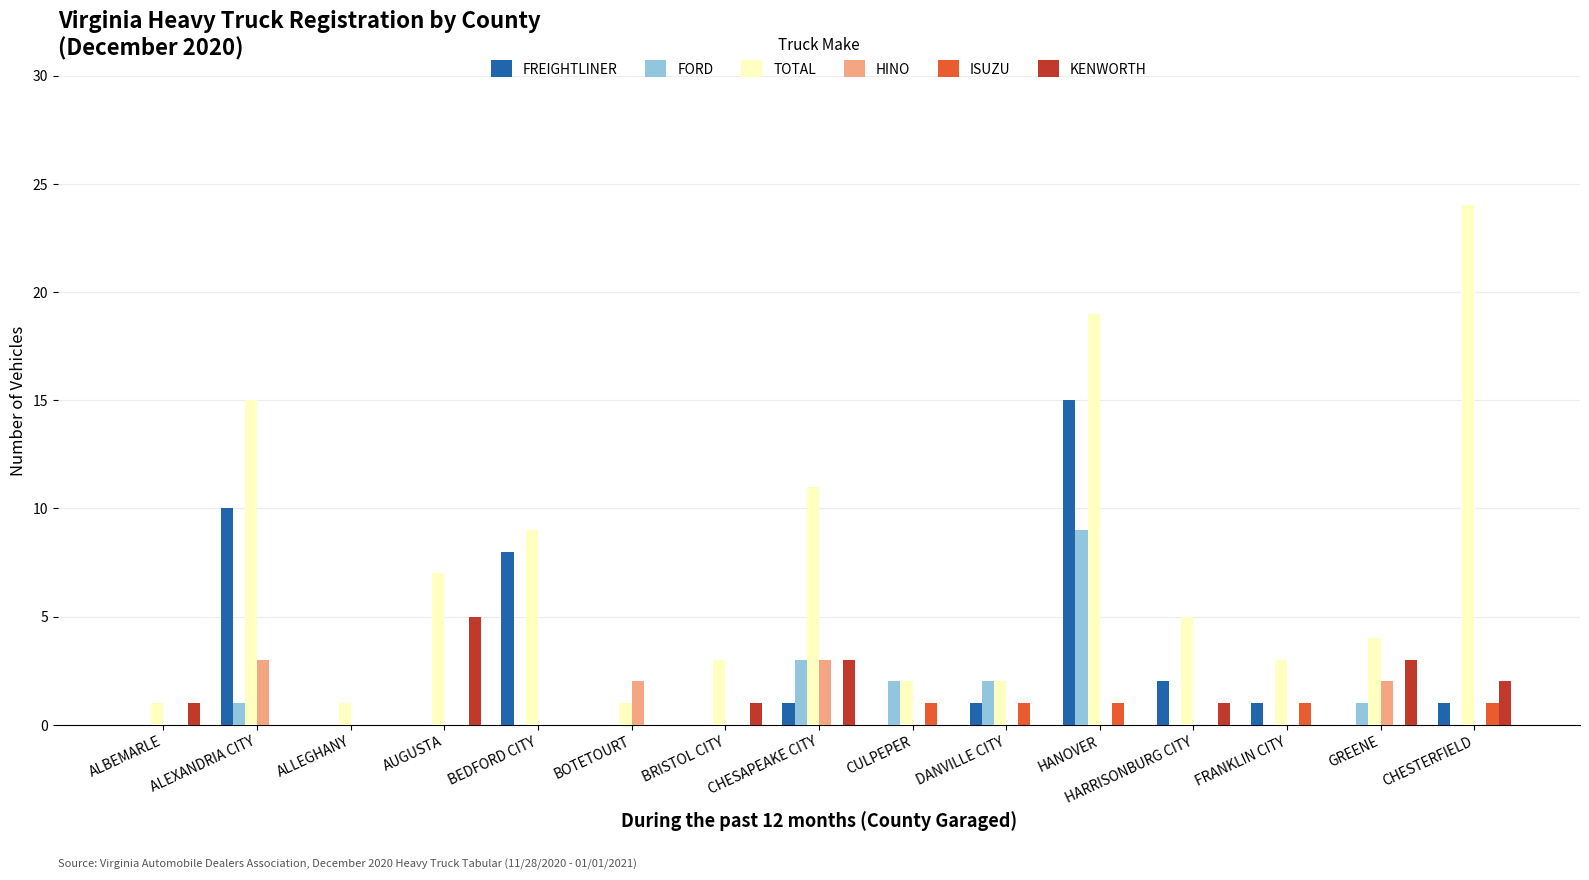

What is the difference between the FREIGHTLINER values at HARRISONBURG CITY and HANOVER?

13